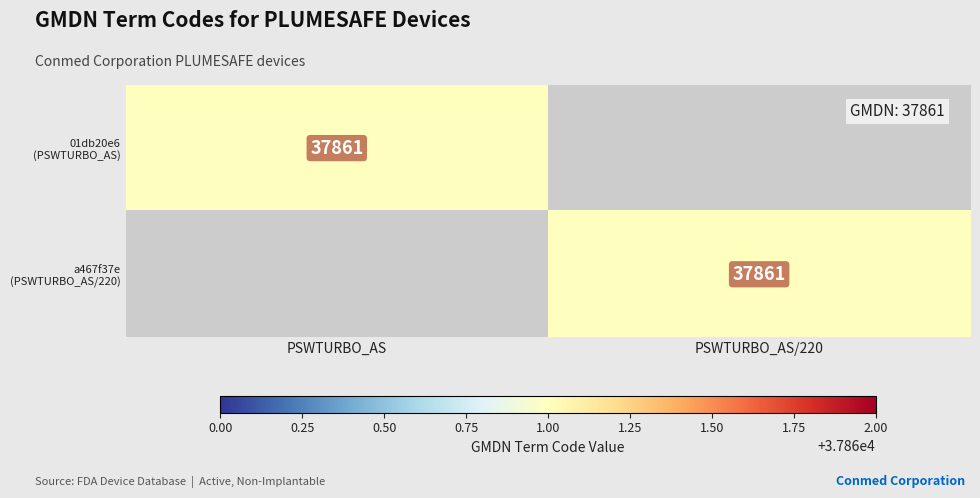

Which series changed the most between PSWTURBO_AS and PSWTURBO_AS/220?

01db20e6 (PSWTURBO_AS)